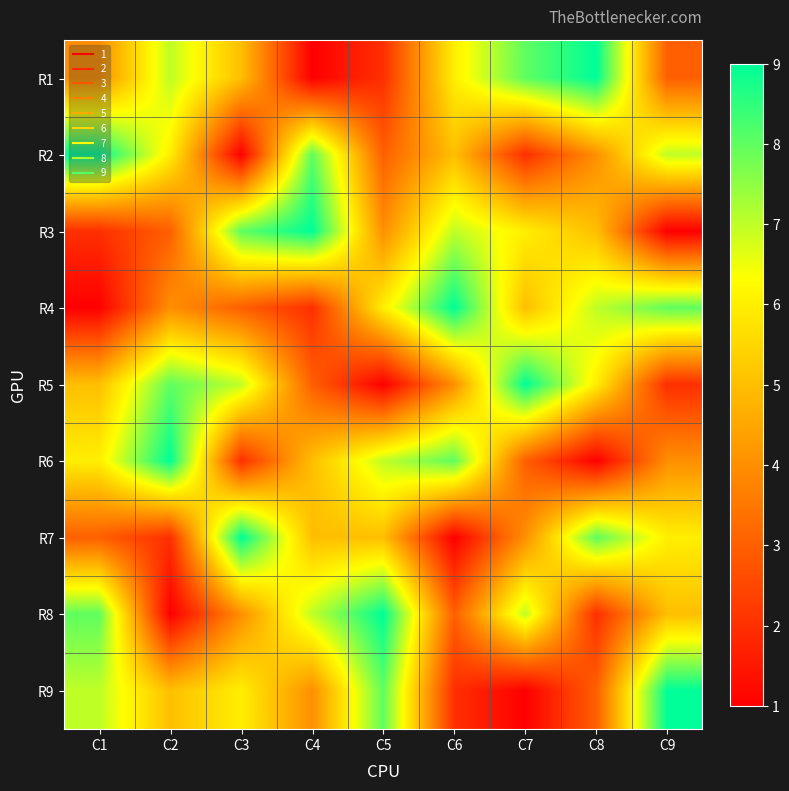

Reading right to left, what are all the values shown in this chart?

R1: C9=3	C8=9	C7=8	C6=6	C5=2	C4=1	C3=5	C2=7	C1=4
R2: C9=7	C8=4	C7=2	C6=5	C5=3	C4=8	C3=1	C2=6	C1=9
R3: C9=1	C8=5	C7=6	C6=7	C5=4	C4=9	C3=8	C2=3	C1=2
R4: C9=8	C8=7	C7=5	C6=9	C5=6	C4=2	C3=3	C2=4	C1=1
R5: C9=2	C8=6	C7=9	C6=4	C5=1	C4=3	C3=7	C2=8	C1=5
R6: C9=4	C8=1	C7=3	C6=8	C5=7	C4=5	C3=2	C2=9	C1=6
R7: C9=6	C8=8	C7=4	C6=1	C5=5	C4=5	C3=9	C2=2	C1=3
R8: C9=5	C8=2	C7=7	C6=3	C5=9	C4=7	C3=4	C2=1	C1=8
R9: C9=9	C8=3	C7=1	C6=2	C5=8	C4=4	C3=6	C2=5	C1=7